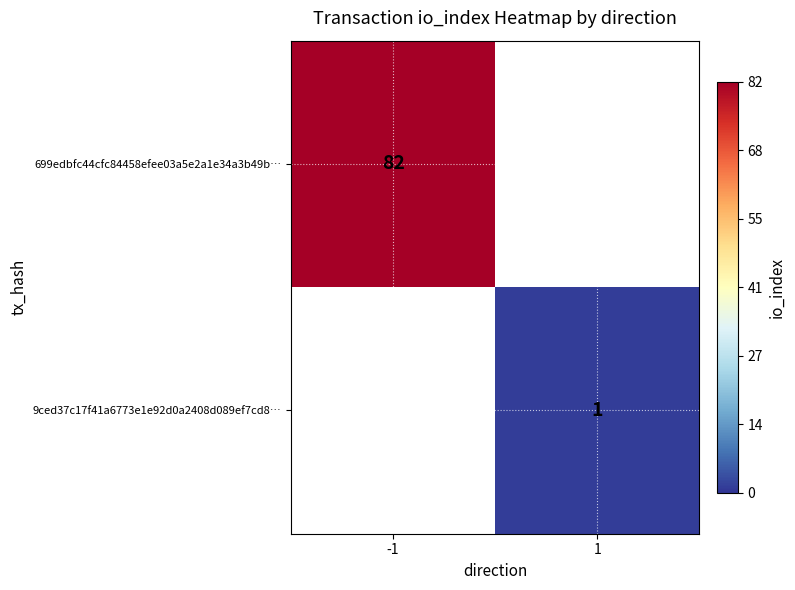

The 699edbfc44cfc84458efee03a5e2a1e34a3b49b… series shows 82 at -1. True or false?

True